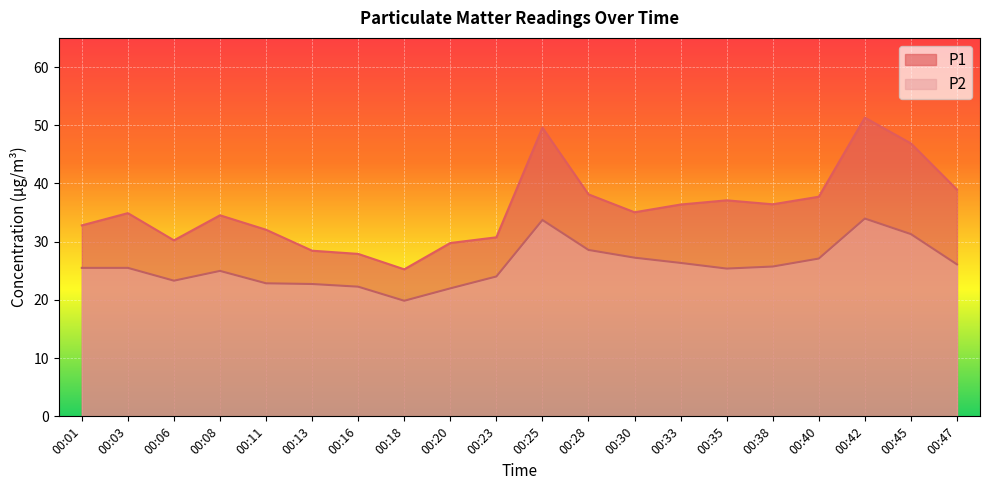

What is the smallest value displayed?

19.9